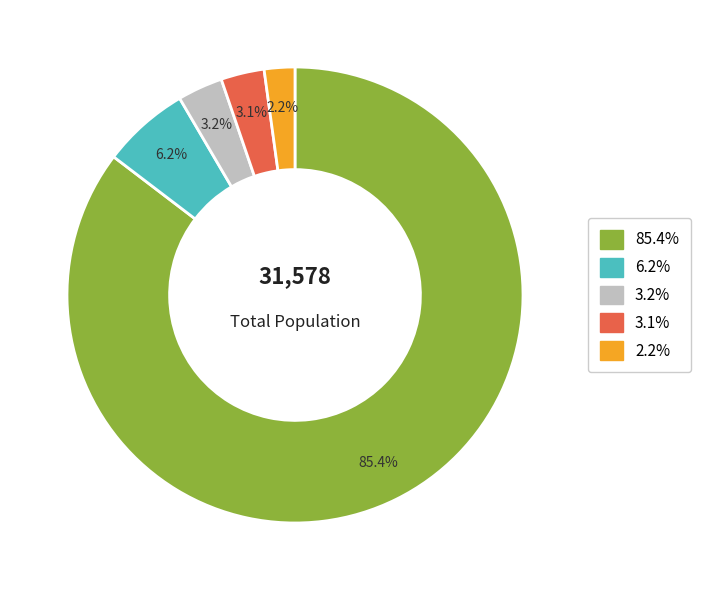

Count the number of slices in the pie.

5